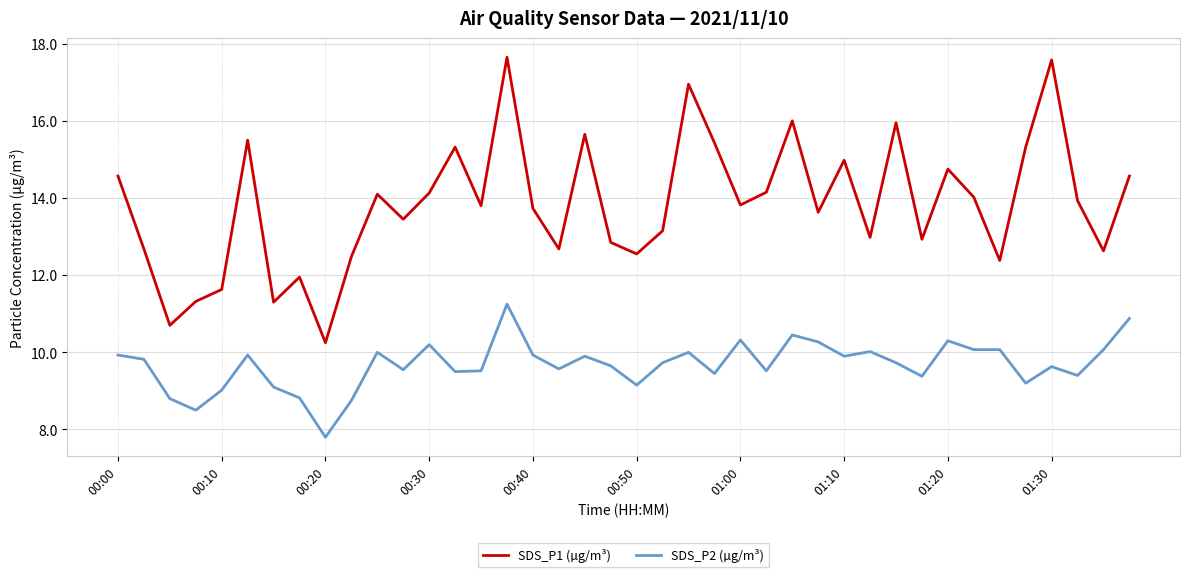

What is the difference between the maximum and minimum values in the SDS_P1 (µg/m³) series?

7.4